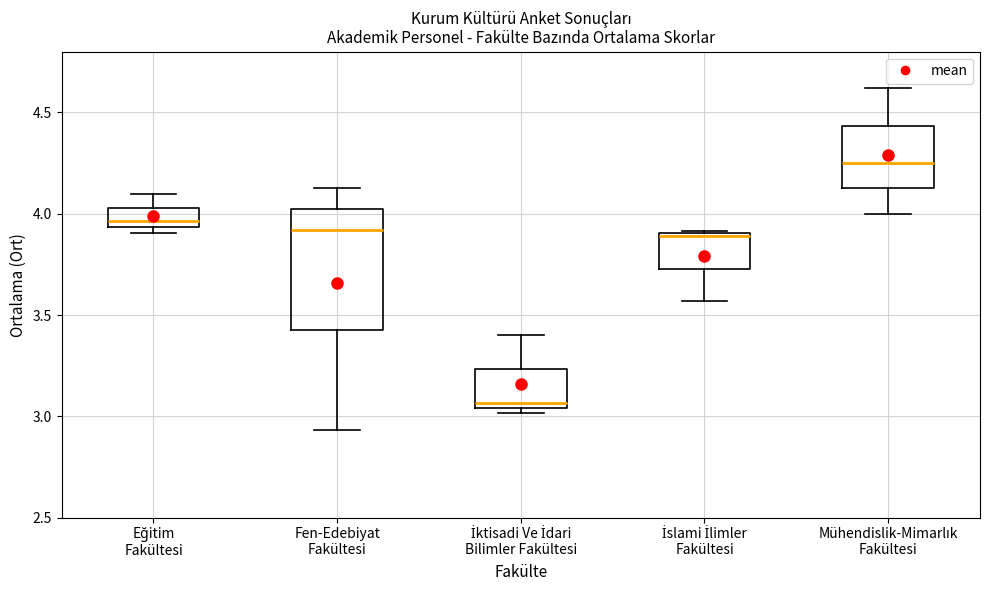

Which box has the highest median line?

Mühendislik-Mimarlık Fakültesi